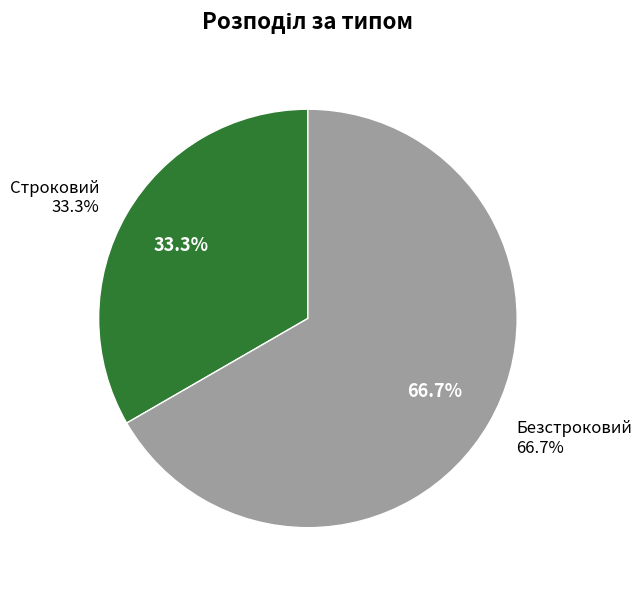

Count the number of slices in the pie.

2